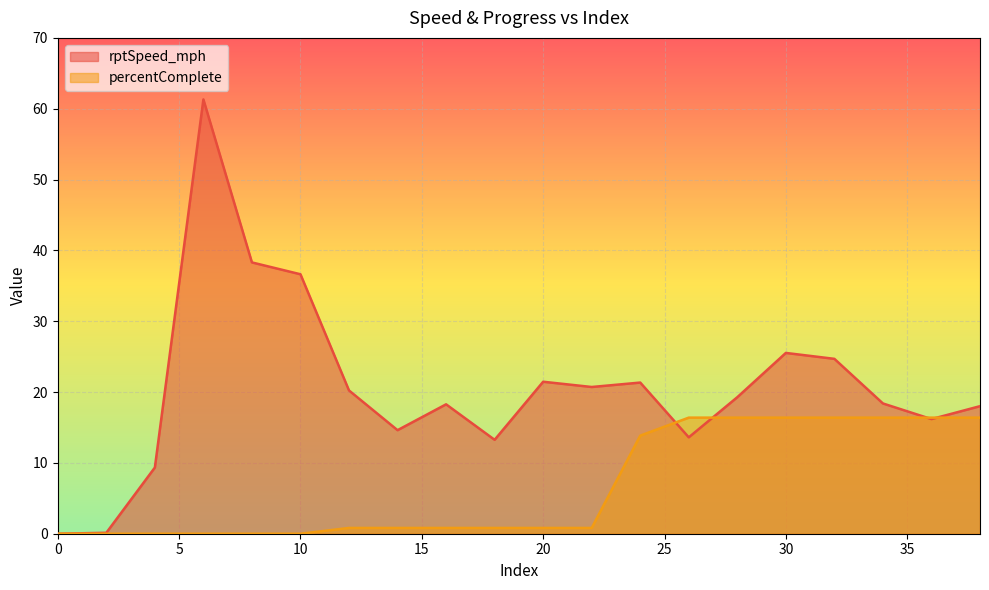

The value of percentComplete at 16 is 0.8. True or false?

True